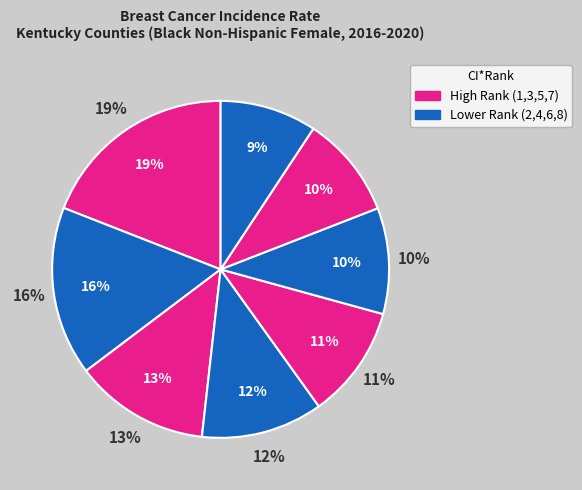

To the nearest percent, what portion does Warren County represent?

9%